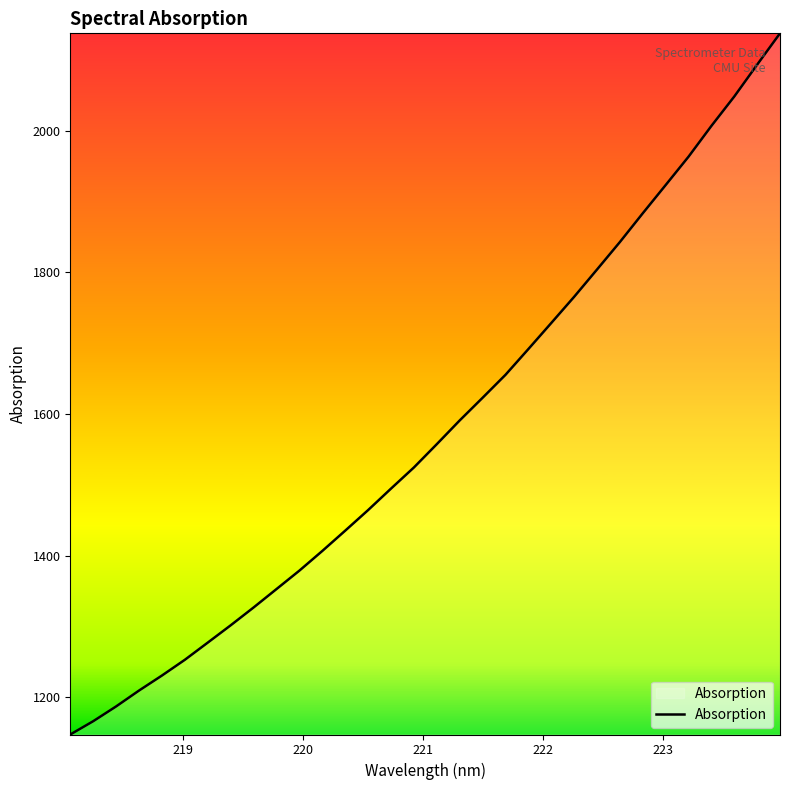

What is the difference between the maximum and minimum values?

989.7